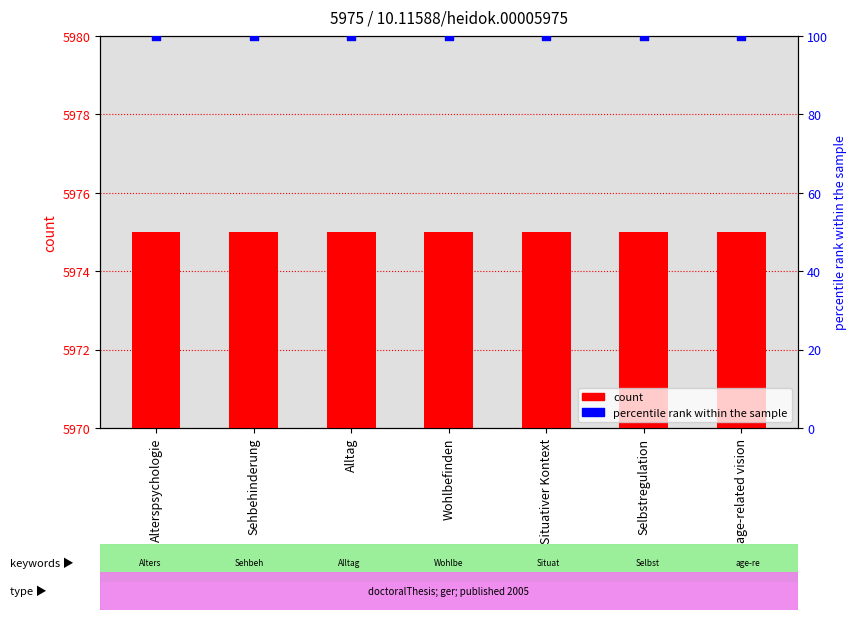

Which series reaches the maximum Y coordinate?

count